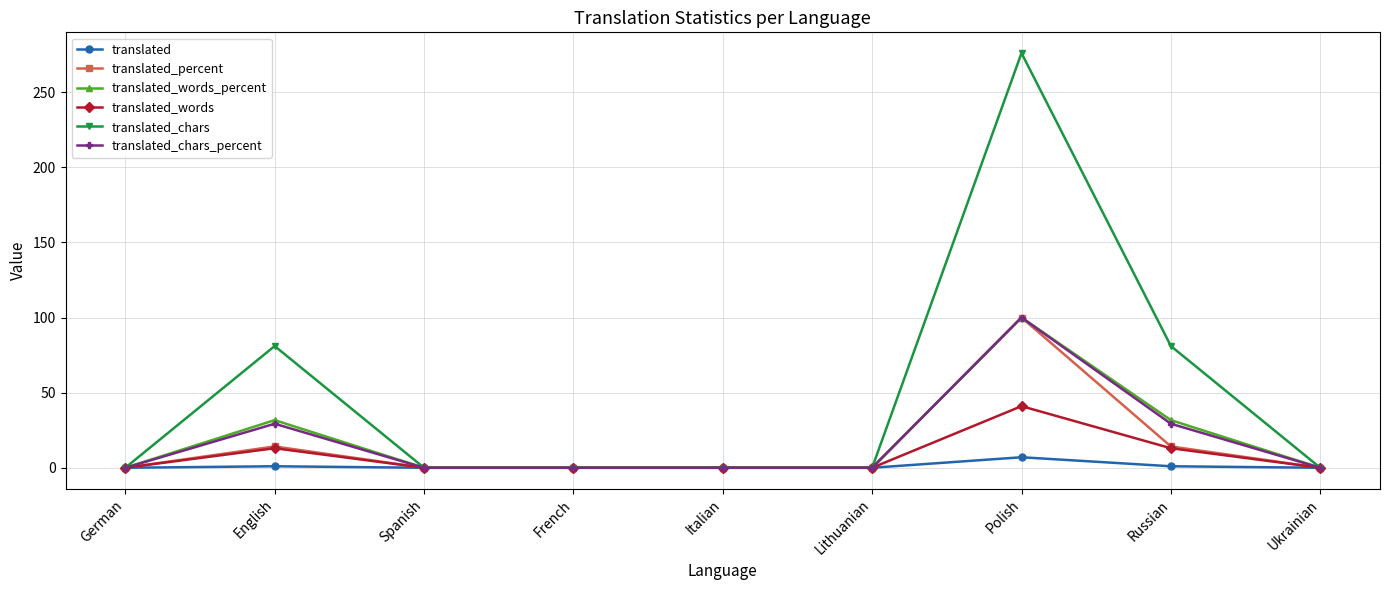

What is the greatest value displayed?

276.0